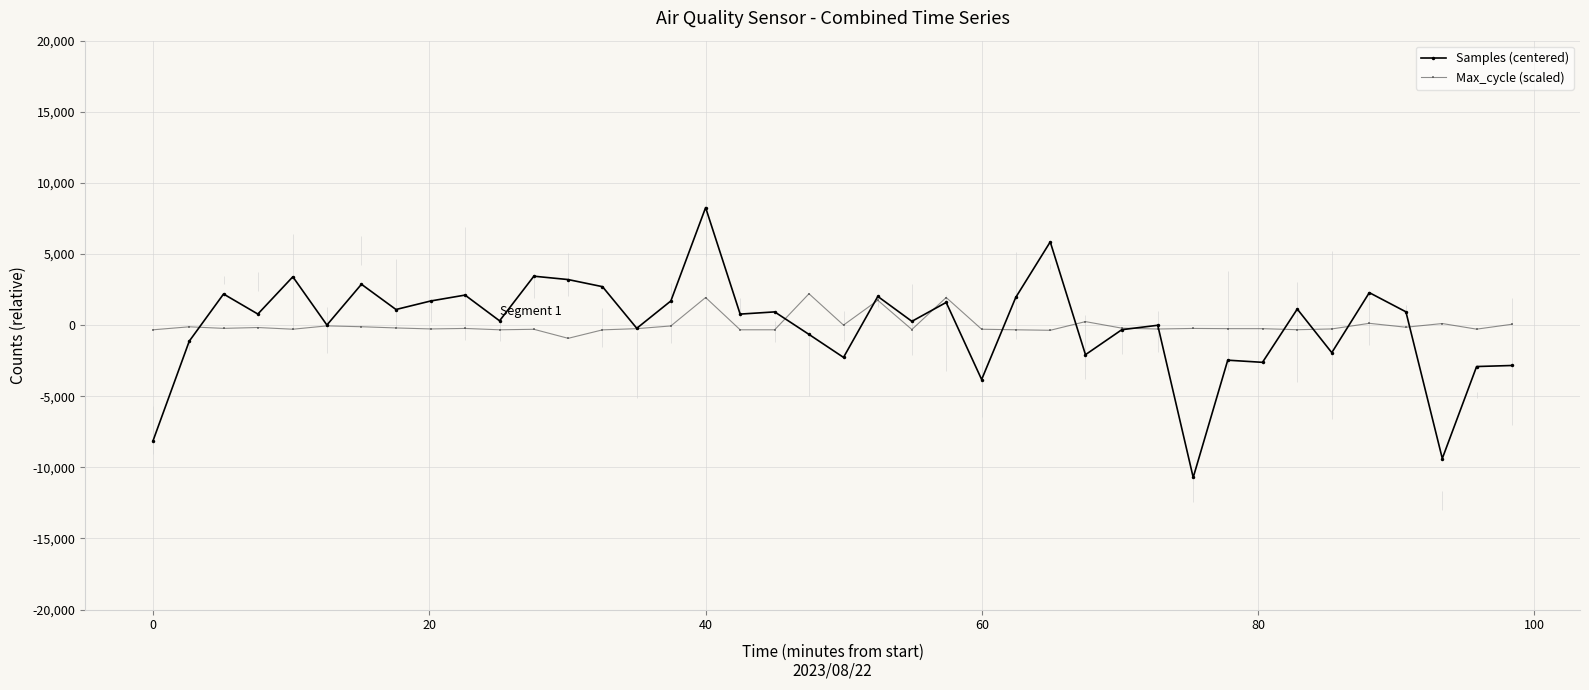

Rank the series by their maximum value, from lowest to highest.

Max_cycle (scaled), Samples (centered)